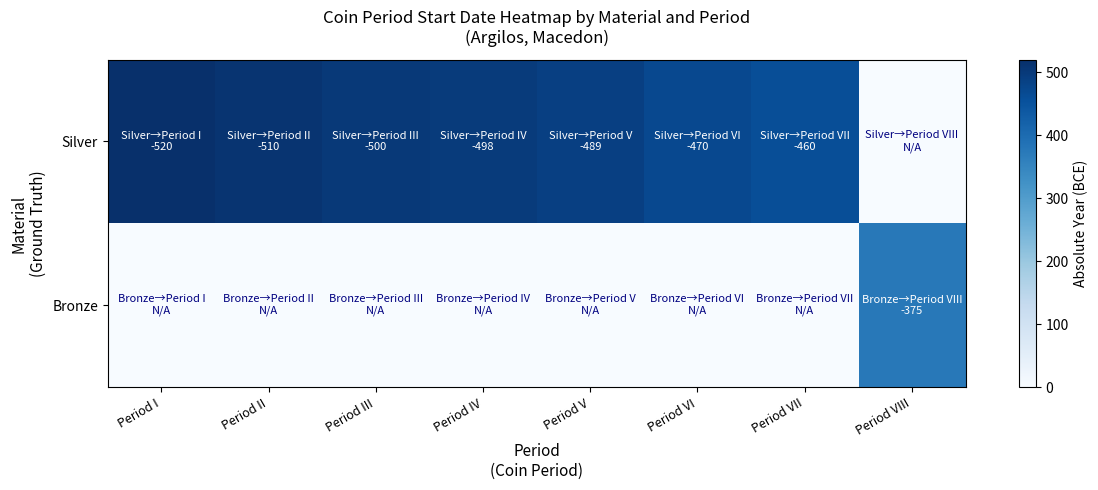

List the series in order of their overall mean, lowest first.

Bronze, Silver